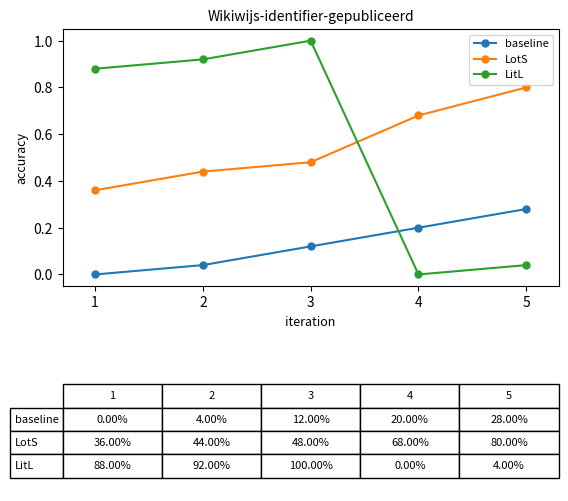

How many categories are shown in the chart?

5